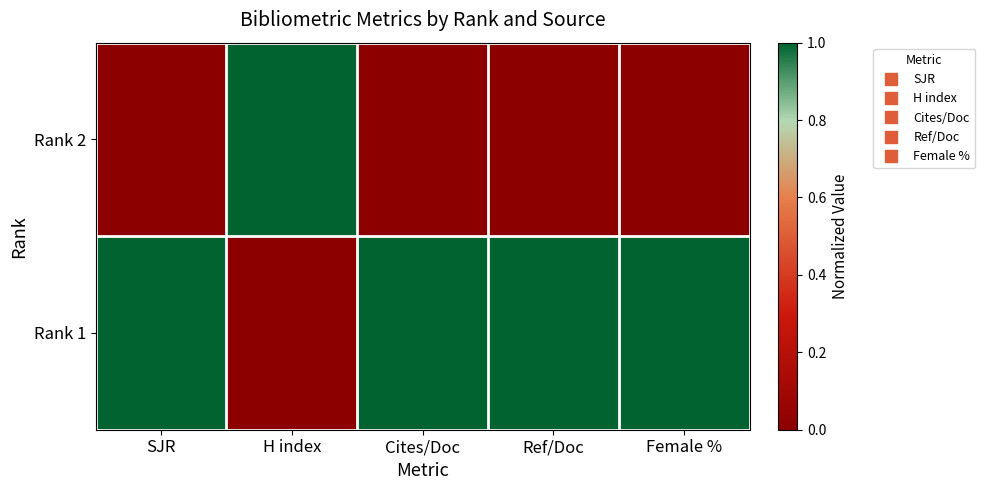

What is the total value across all series at SJR?

1